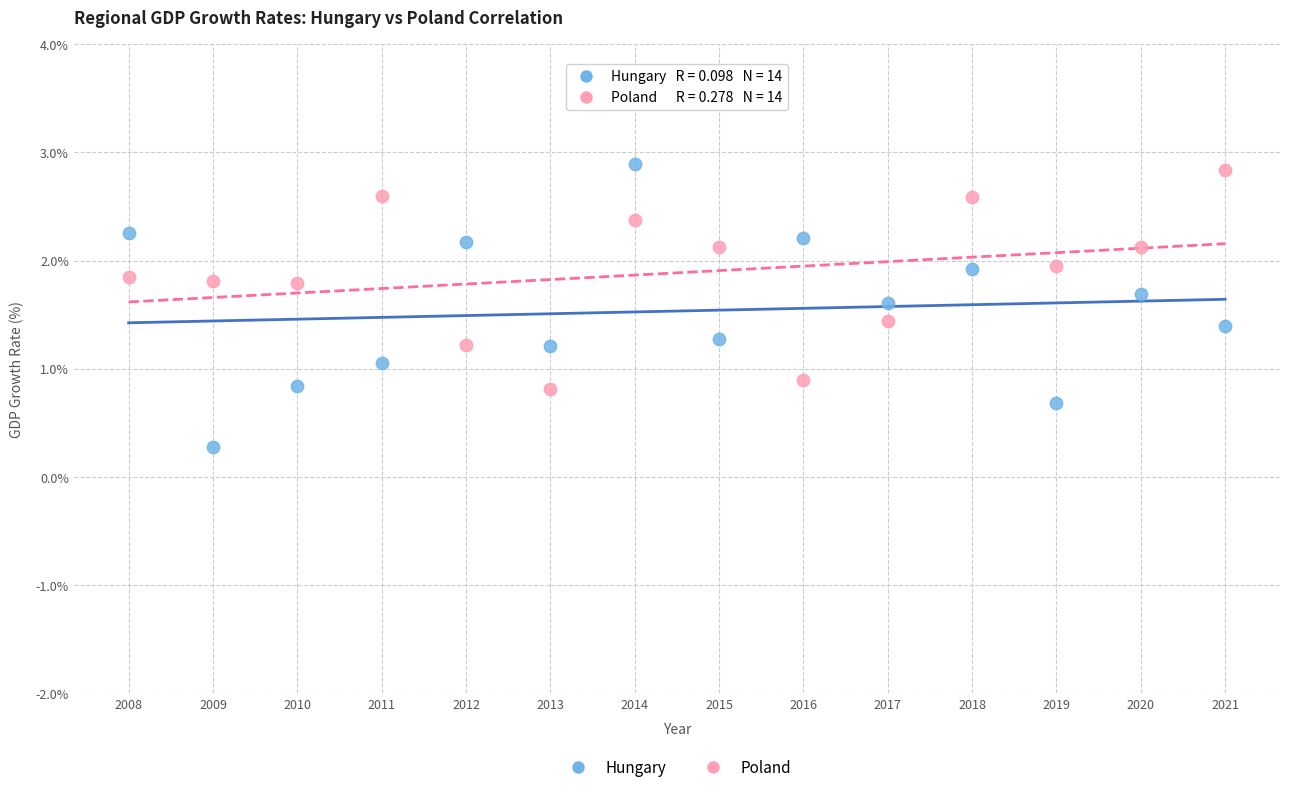

Which series contains the lowest Y value?

Hungary